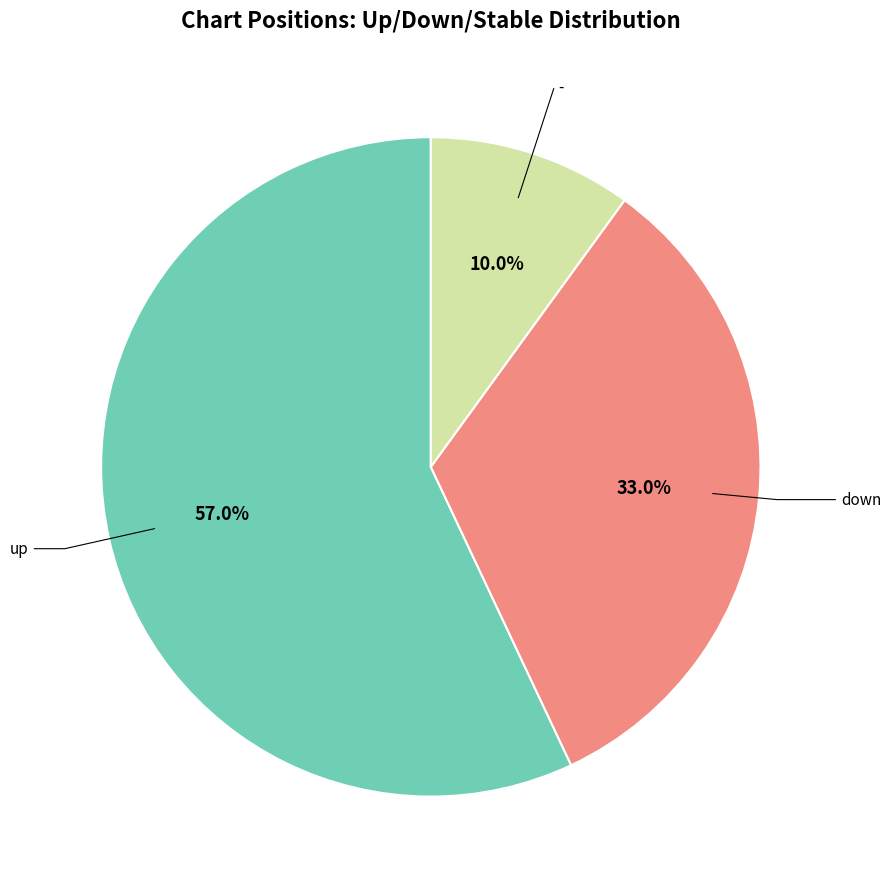

The down slice represents 19% of the pie. True or false?

False